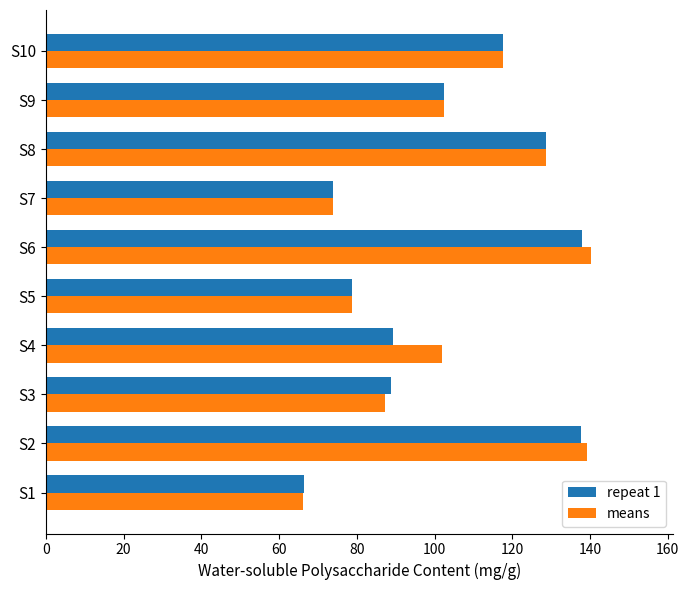

True or false: repeat 1 has a value of 73.8 at S7.

True